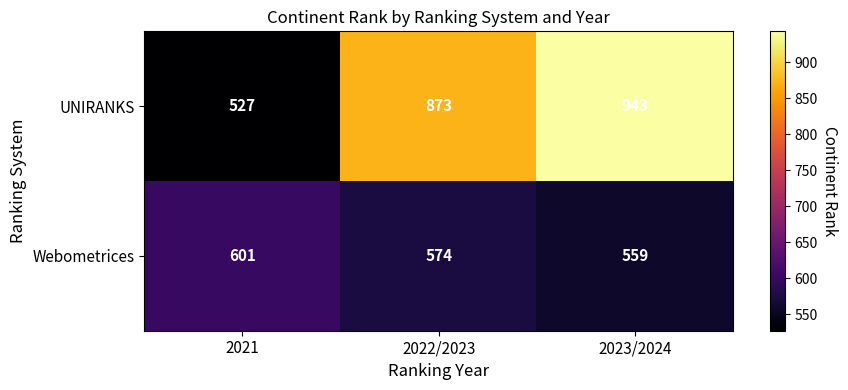

What is the difference between the highest and lowest values at 2023/2024?

384